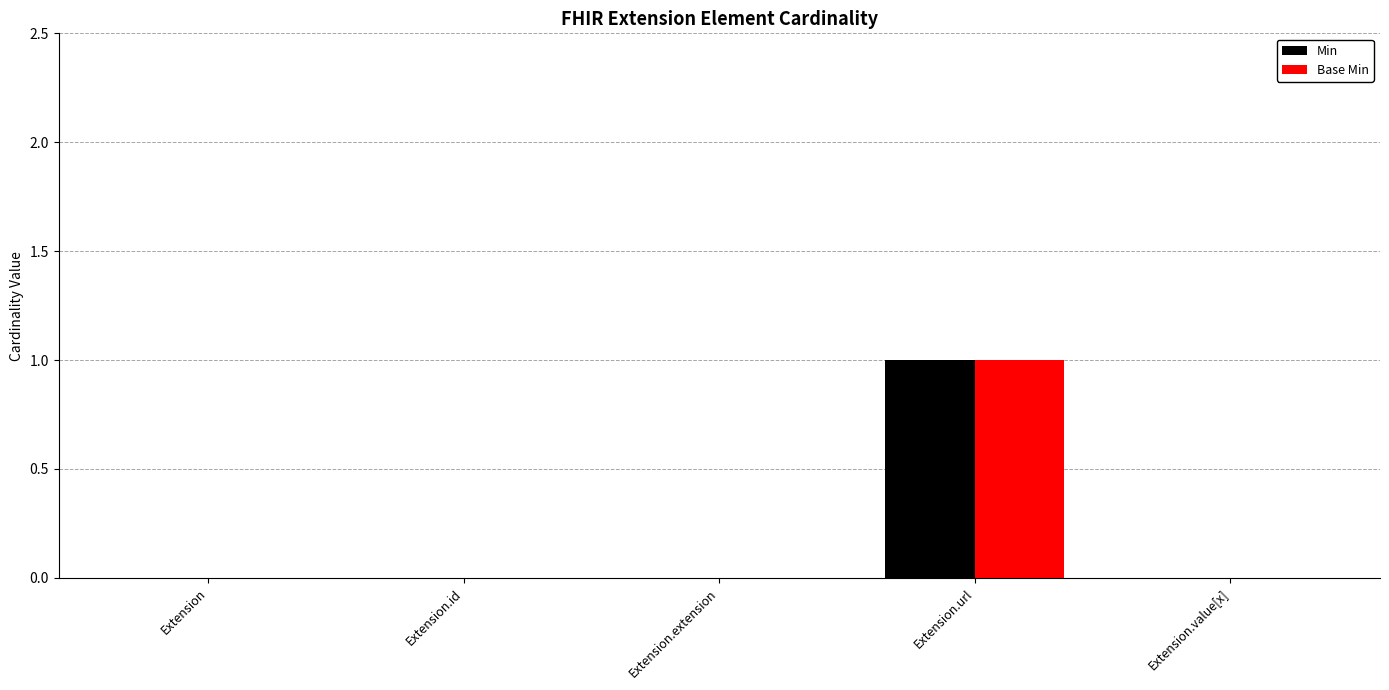

Reading left to right, list all the values displayed in this chart.

Min: 0	0	0	1	0
Base Min: 0	0	0	1	0